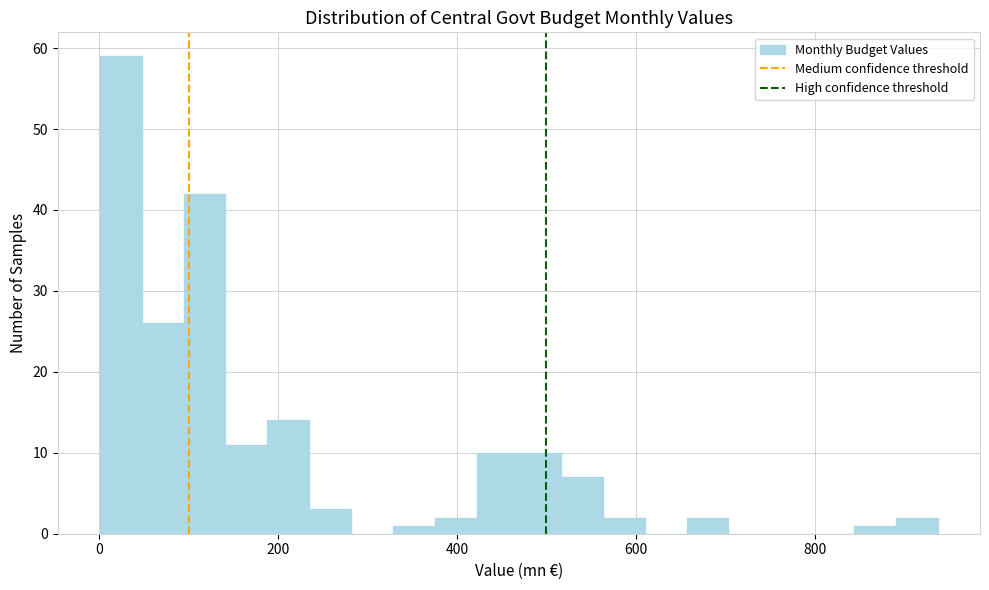

Around what value on the x-axis is the tallest bar? Give the approximate position of its centre, as read against the axis.

20